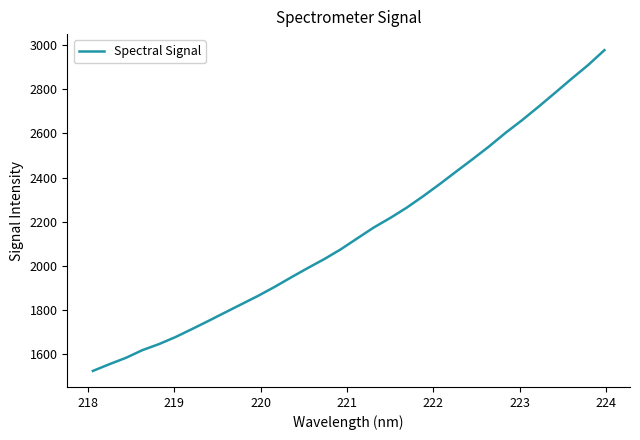

What is the greatest value displayed?

2977.4